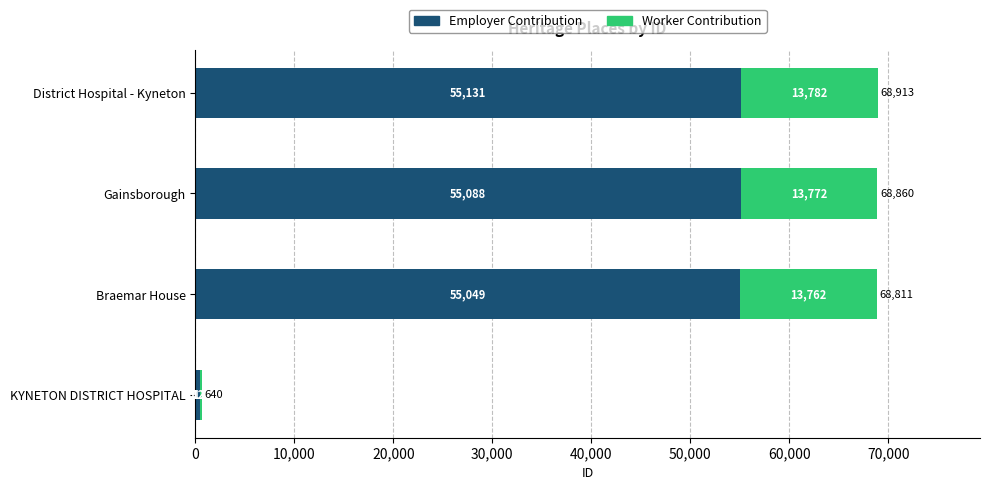

What is the maximum value for Employer Contribution?

55131